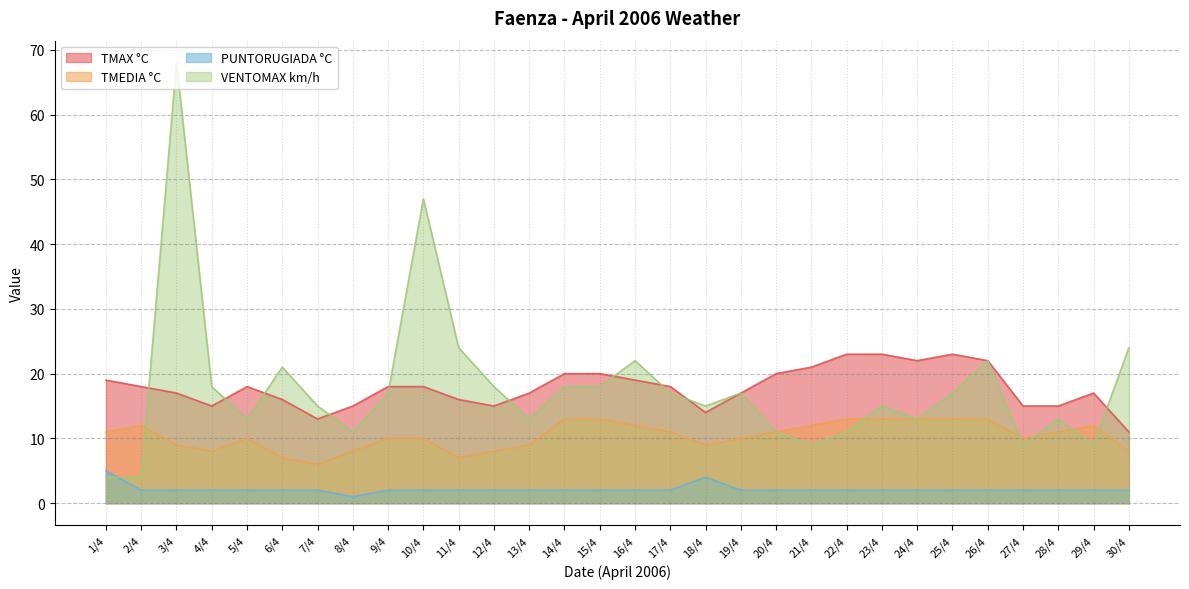

How many interior local peaks does the VENTOMAX km/h series have?

8